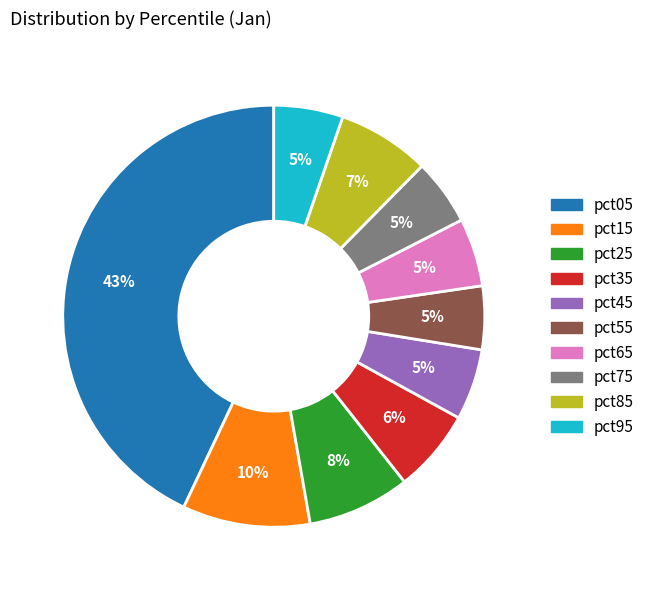

To the nearest percent, what portion does pct45 represent?

5%